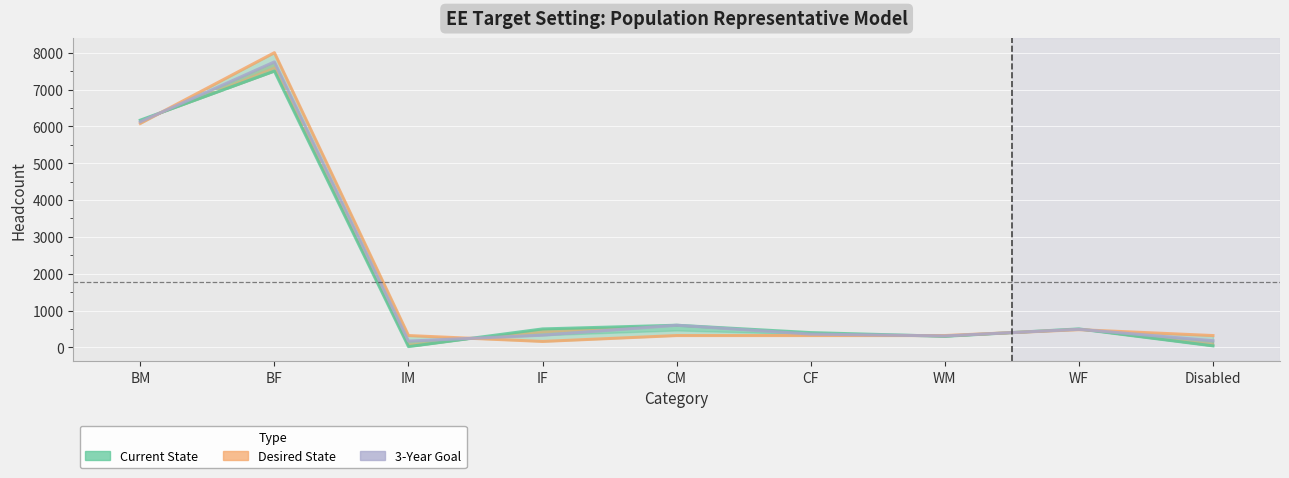

At which label does 3-Year Goal reach its minimum?

IM